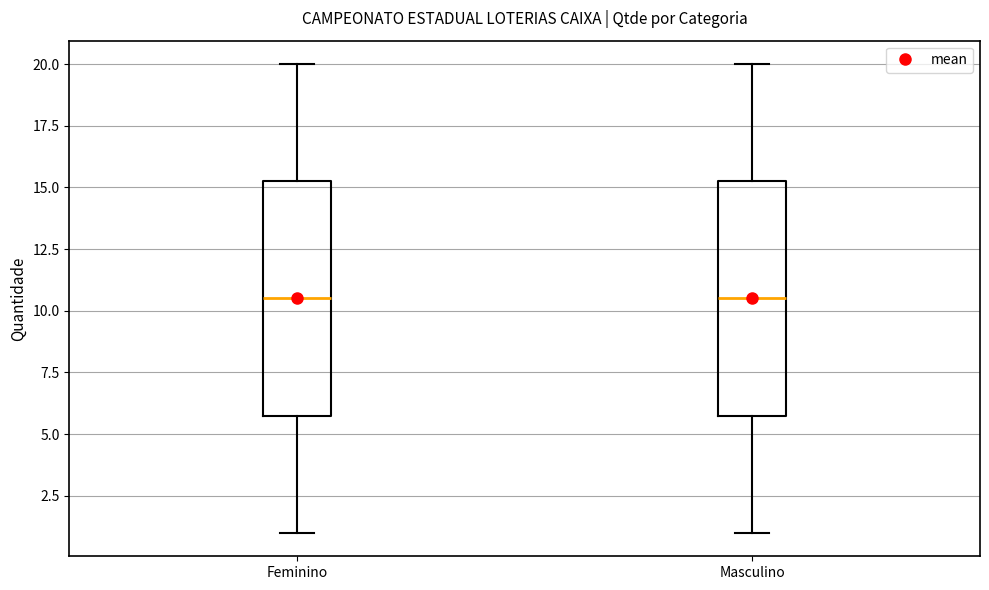

Where does the upper whisker of the box for Masculino end on the y-axis? The values are not printed on the chart, so give them approximately, as read against the axis.

20.0